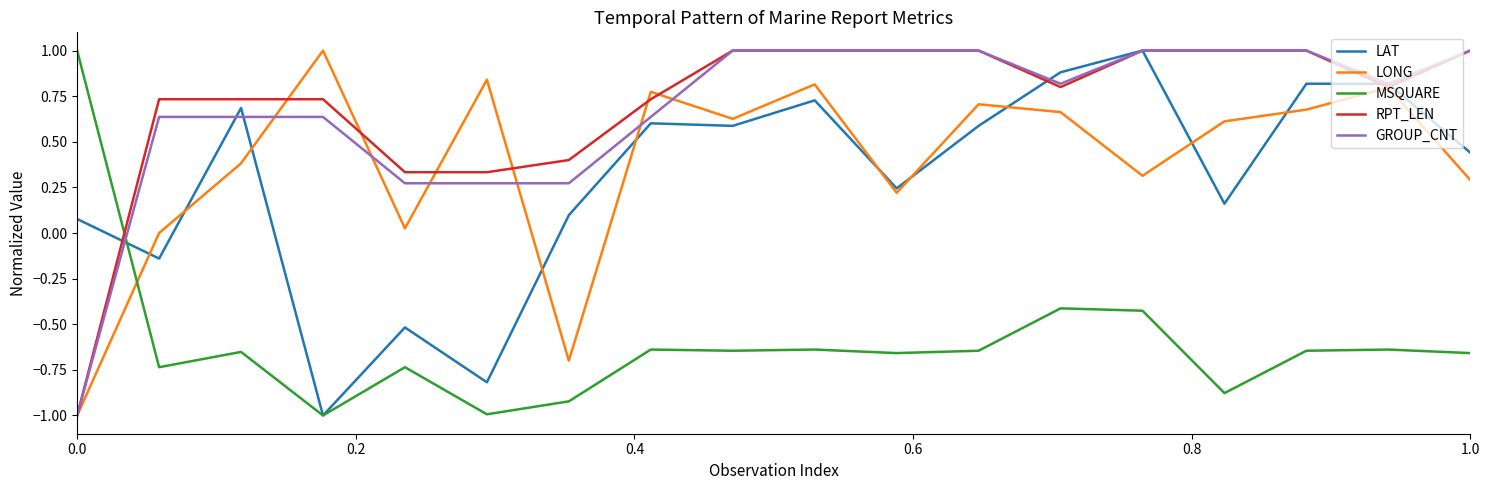

What is the lowest value of the GROUP_CNT series?

-1.0